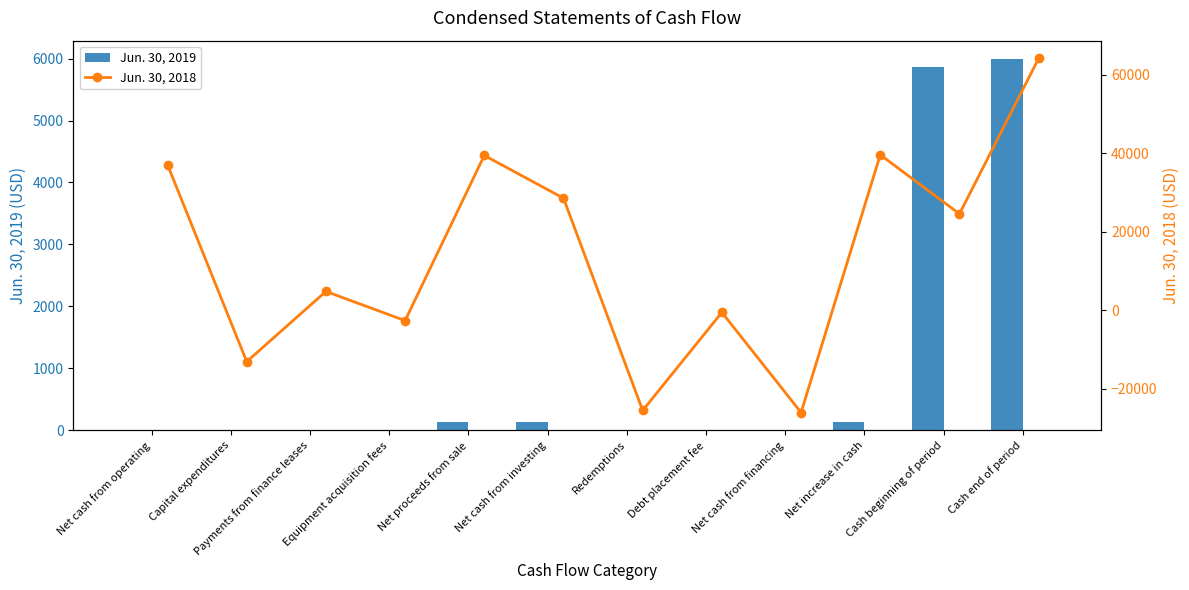

At which label does Jun. 30, 2018 (bar) first exceed 24583?

Net cash from operating